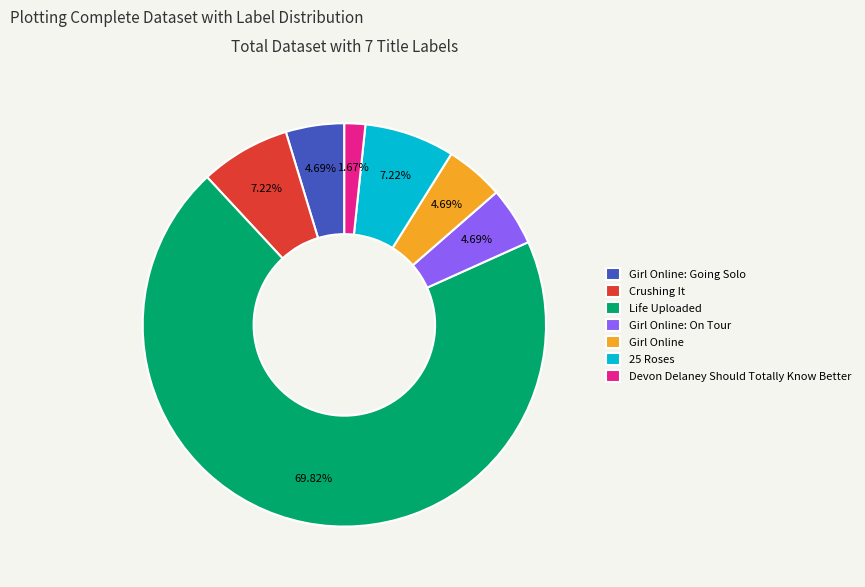

Which category has the biggest portion of the pie?

Life Uploaded